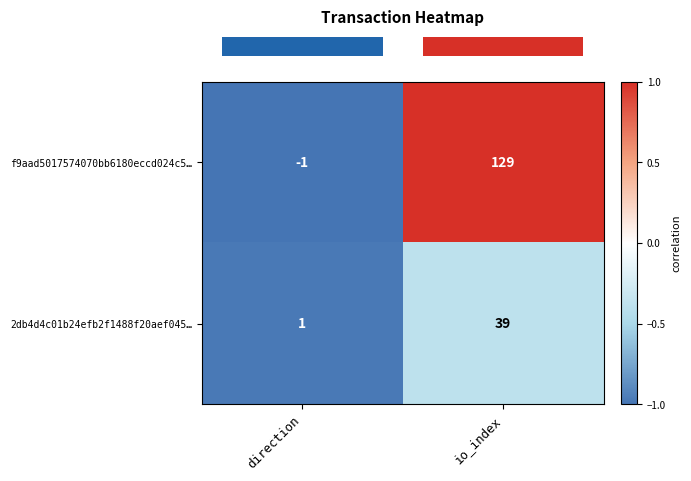

What is the spread (max minus min) of values at io_index?

90